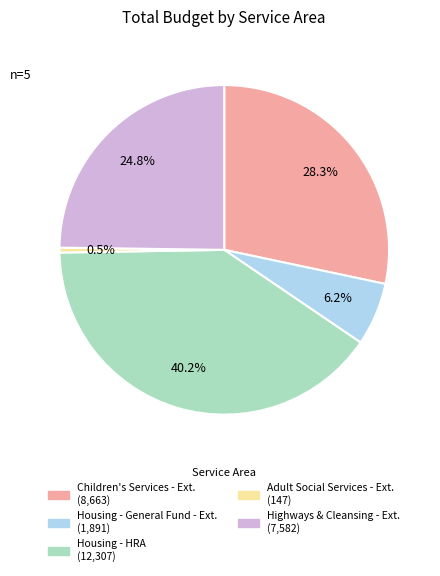

Is there a majority slice in this chart?

No